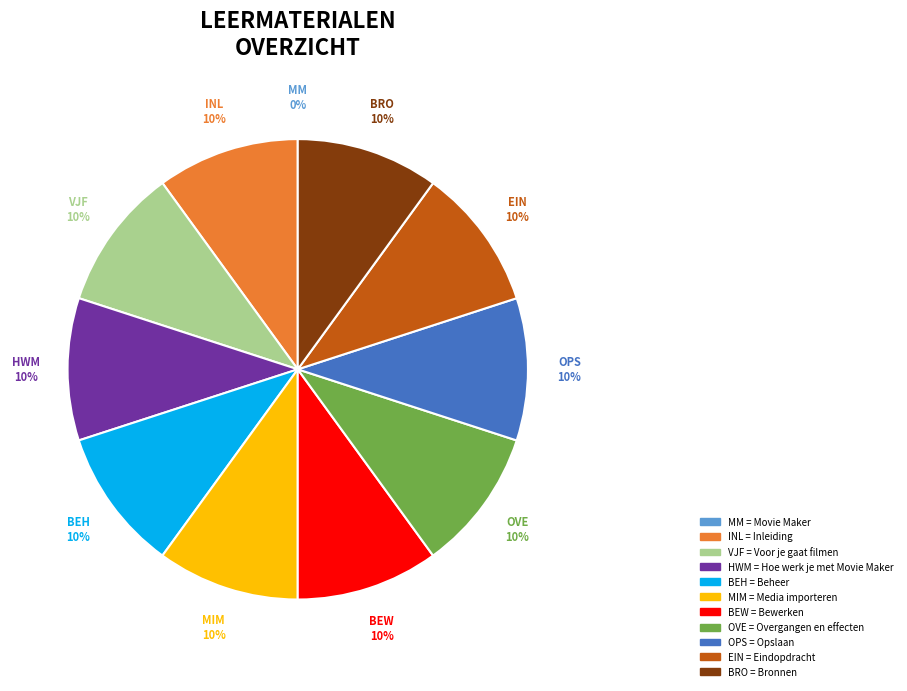

Is there any slice that represents more than half of the pie?

No